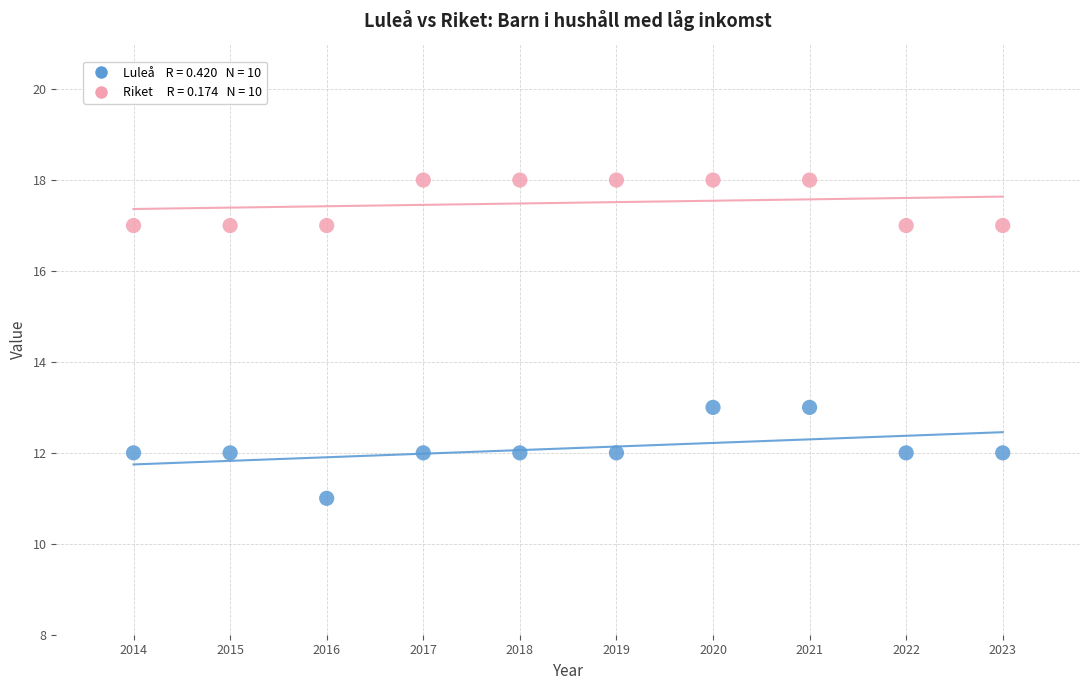

Across all data points, what is the range of X values (max minus min)?

9